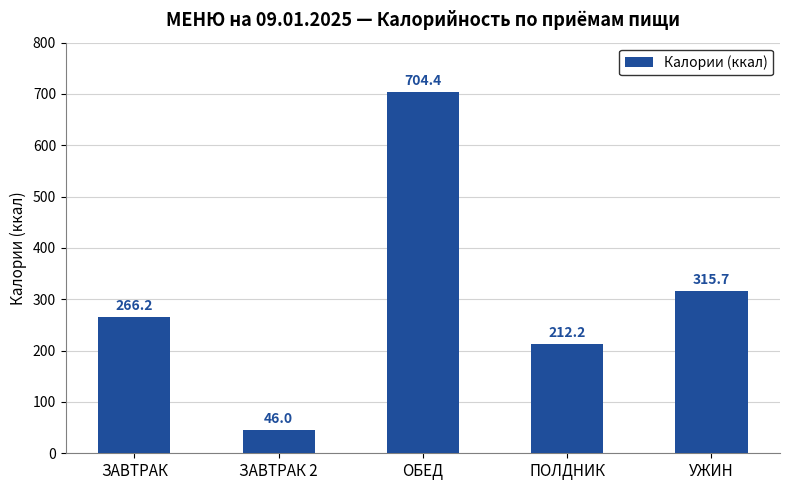

True or false: the data shows 212.2 at ПОЛДНИК.

True